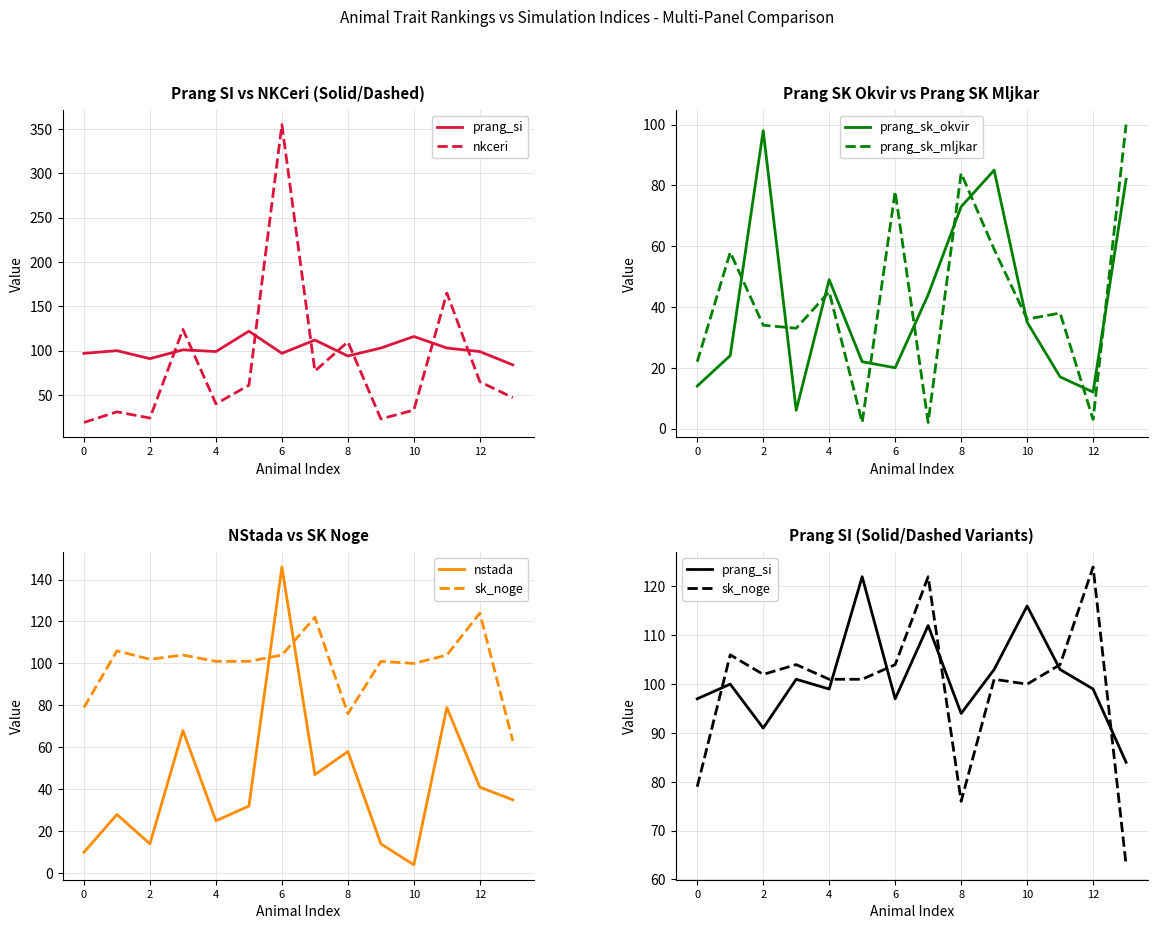

Where is prang_sk_okvir nearest to the value 52?

4